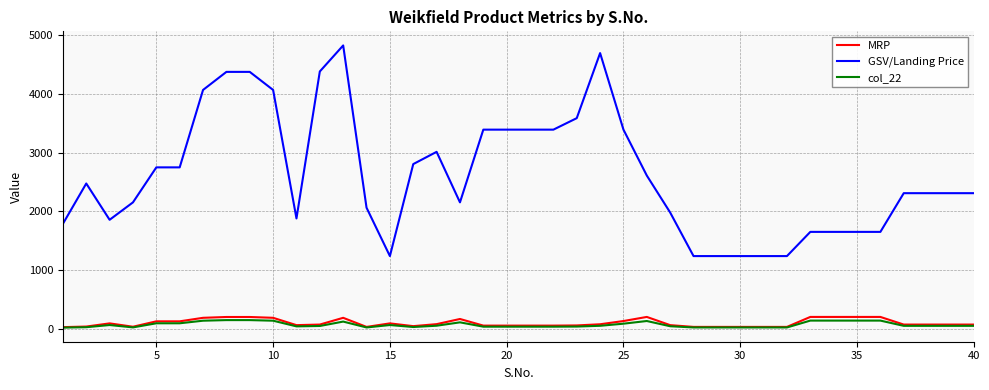

True or false: col_22 and GSV/Landing Price intersect in this chart.

False